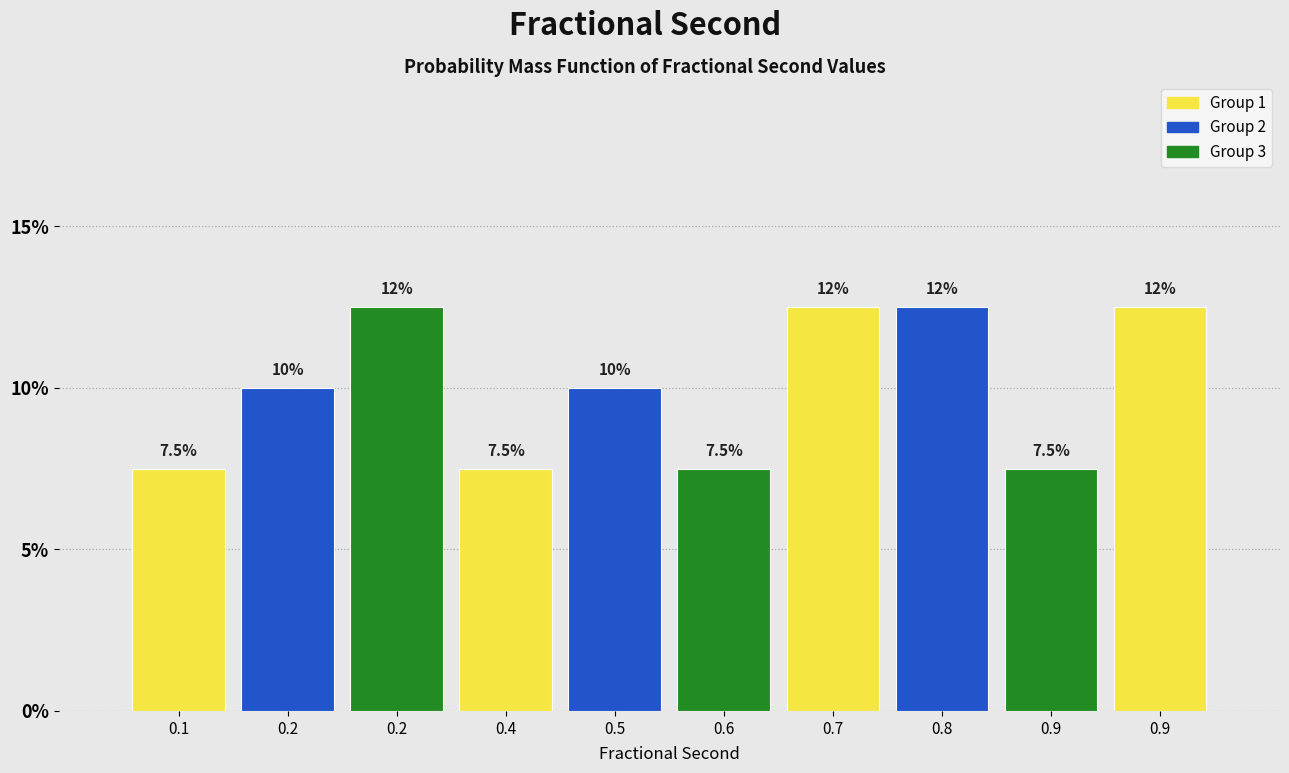

Are the bars horizontal?

No